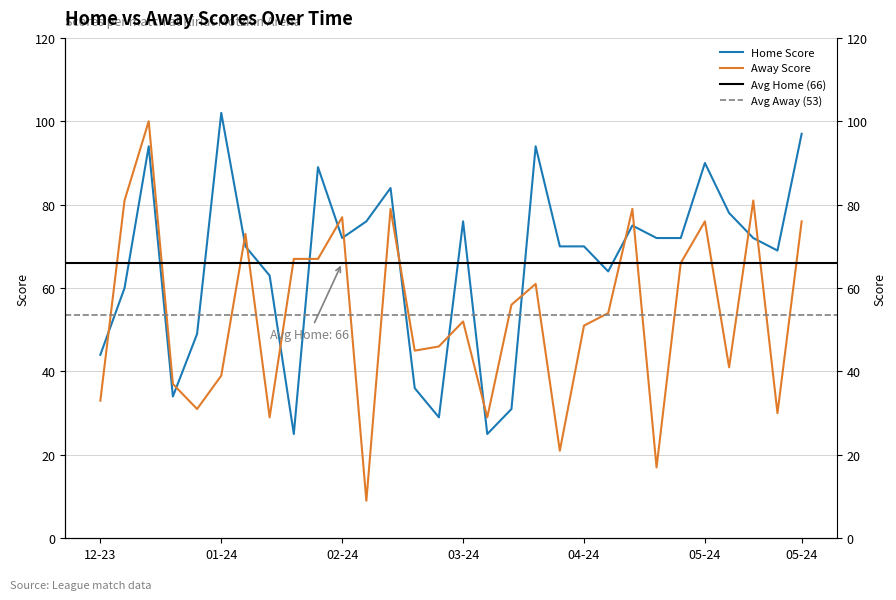

What is the spread (max minus min) of values at 11-02-2024?

22